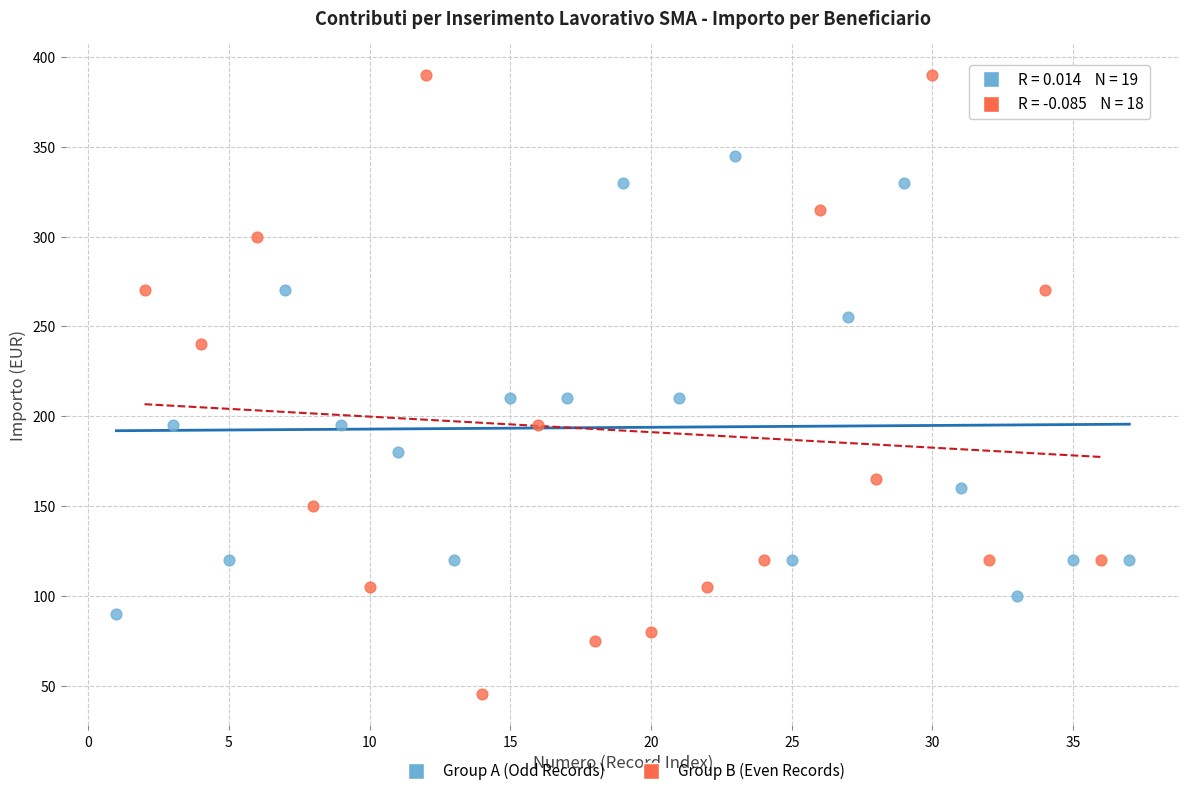

Which series contains the lowest Y value?

Group B (Even Records)